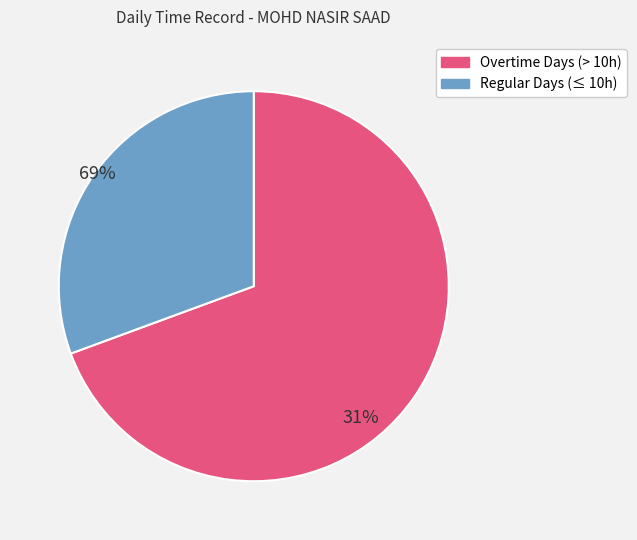

Is there any slice that represents more than half of the pie?

Yes